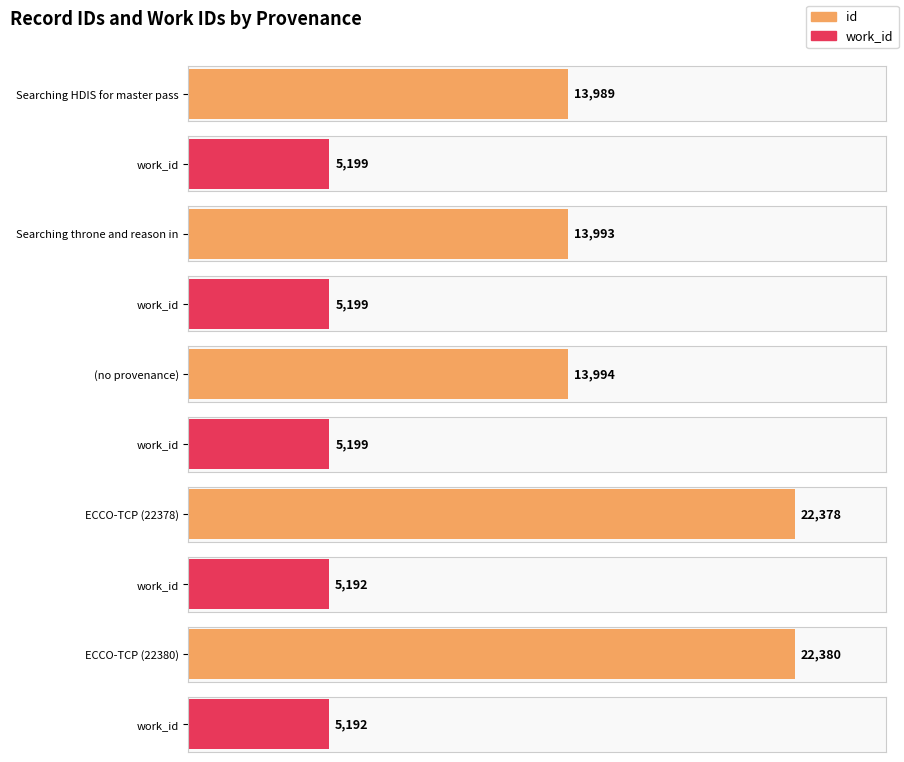

What is the maximum value for id?

22380